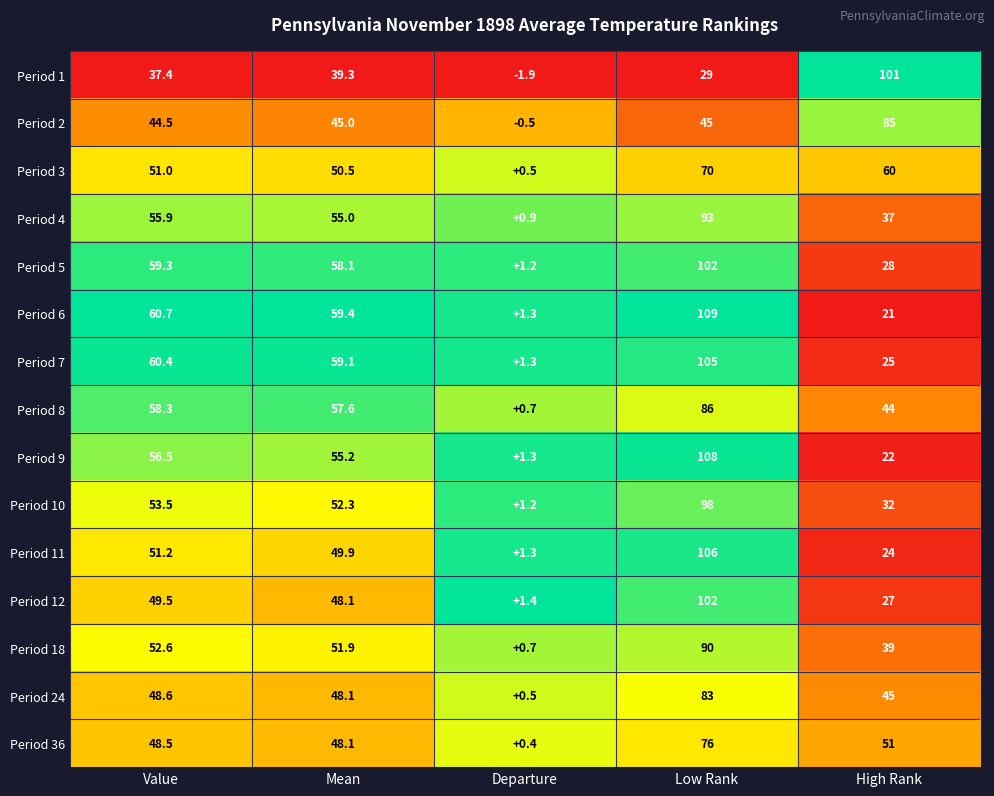

Which series has the largest range (max minus min)?

Period 6